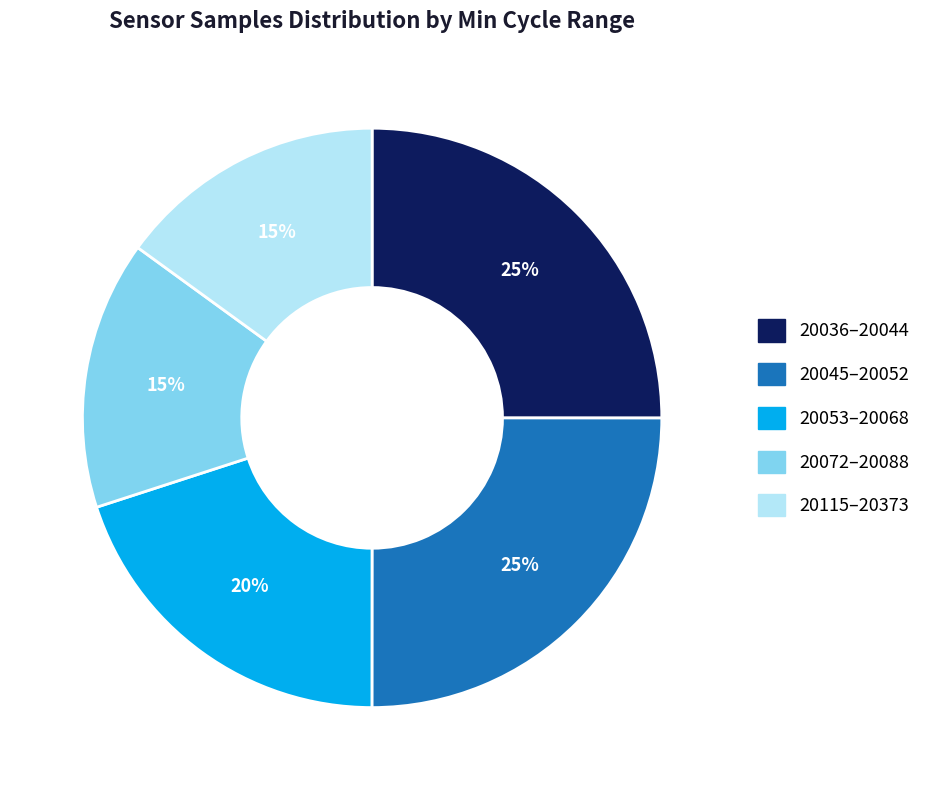

Is there any slice that represents more than half of the pie?

No